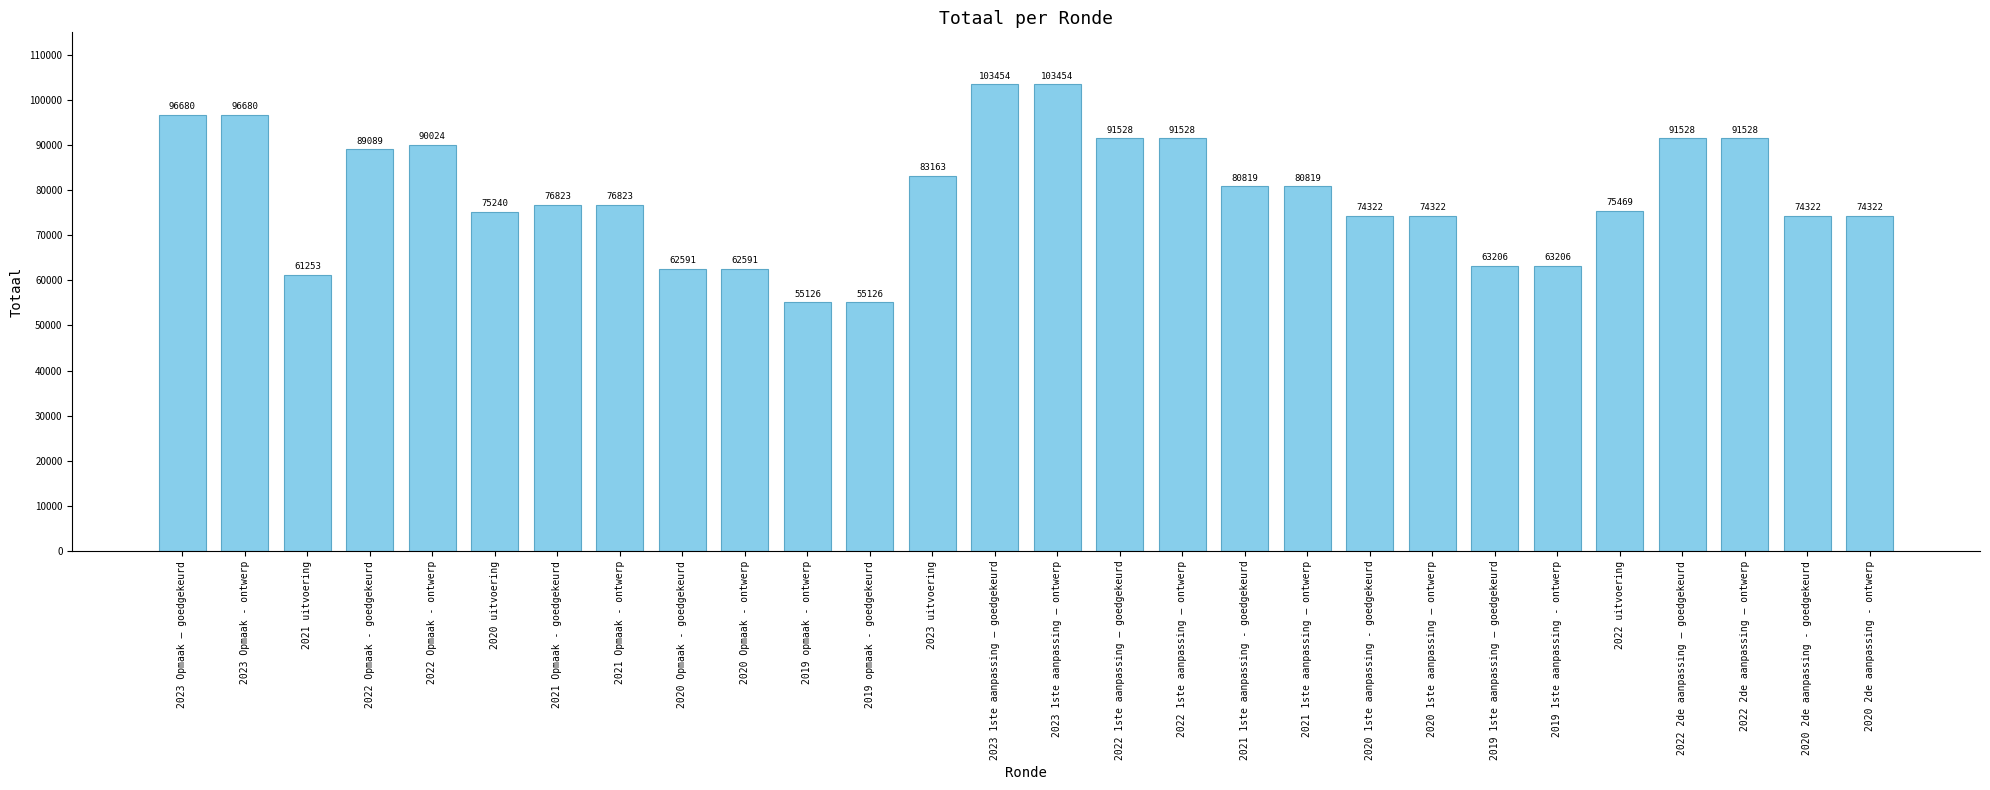

What is the label of the 20th bar from the right?

2020 Opmaak - goedgekeurd